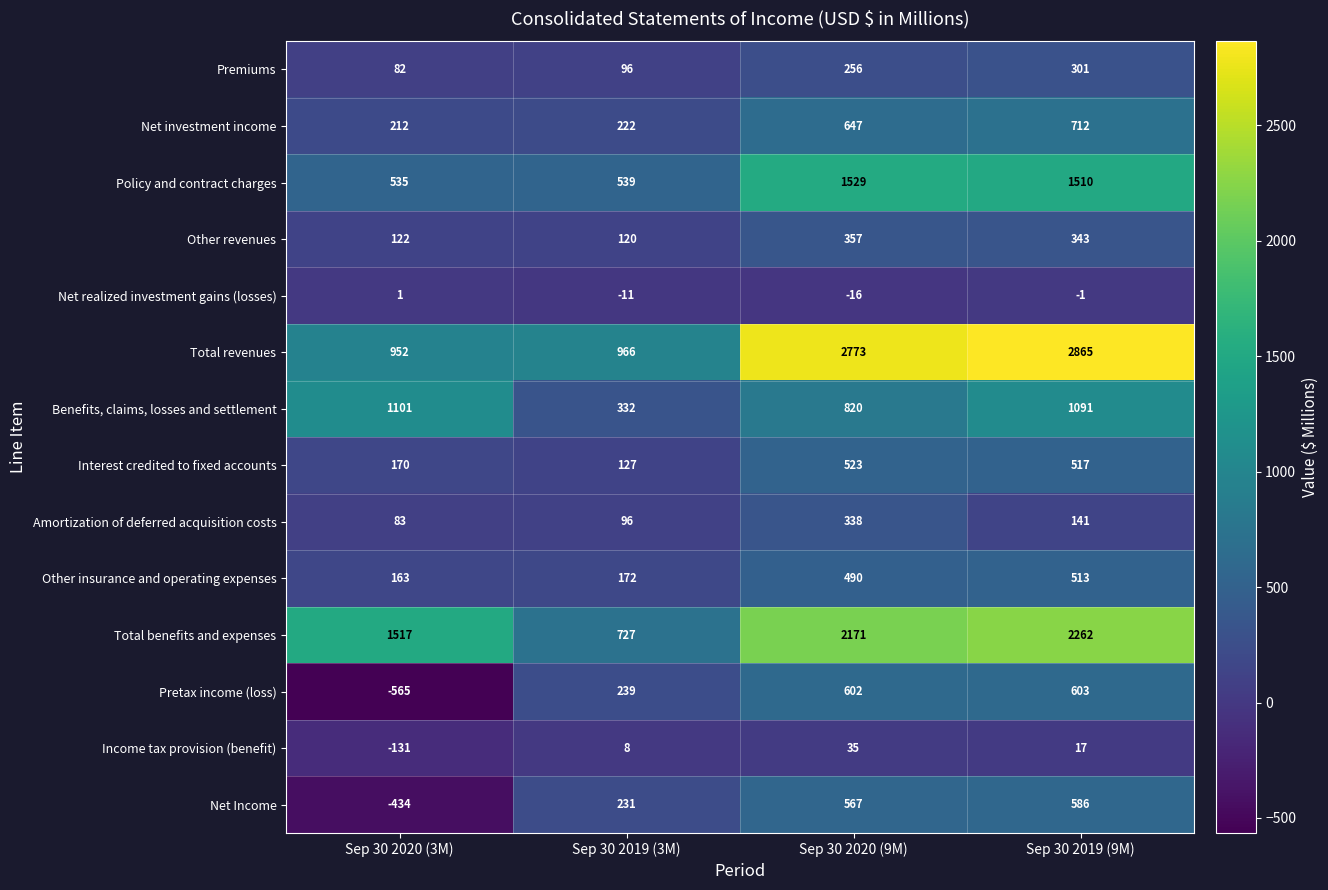

At how many categories does at least one series exceed 1809?

2